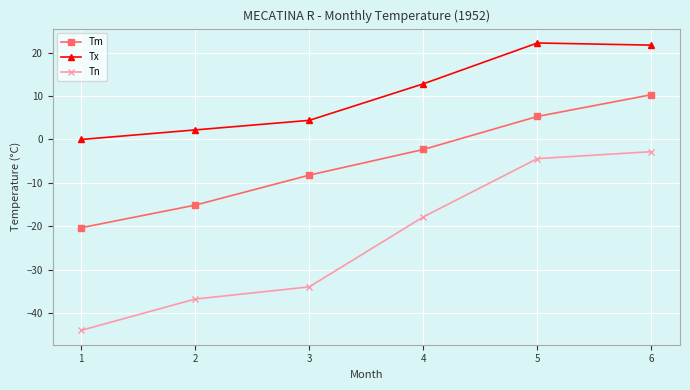

Where is Tx nearest to the value 11?

4